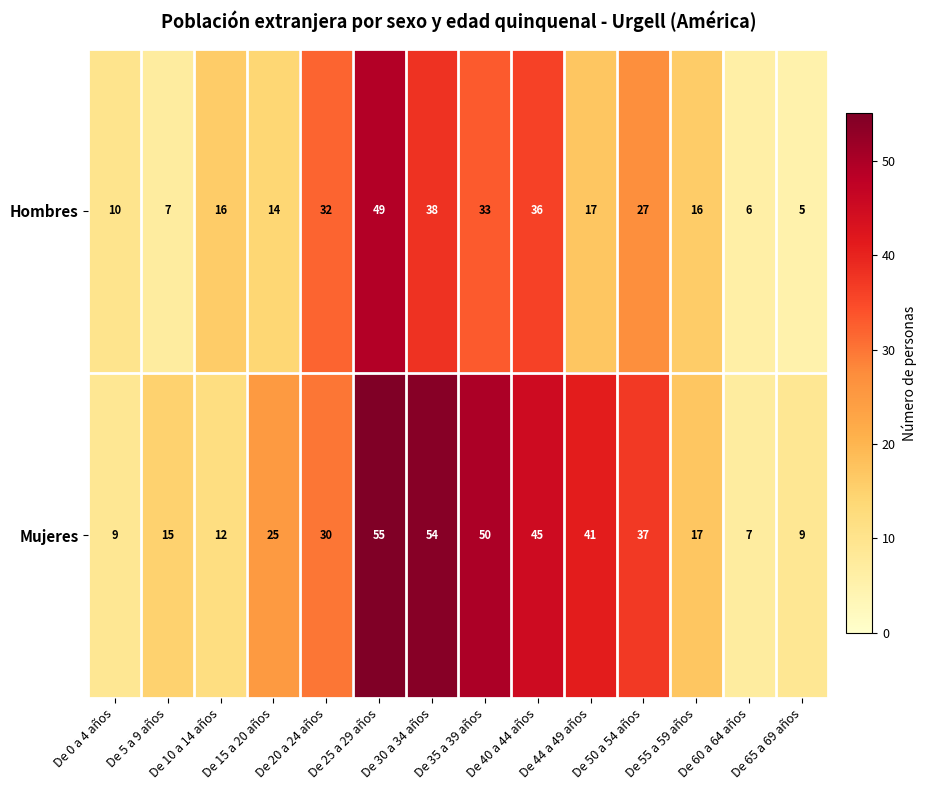

What is the difference between the highest and lowest values at De 15 a 20 años?

11